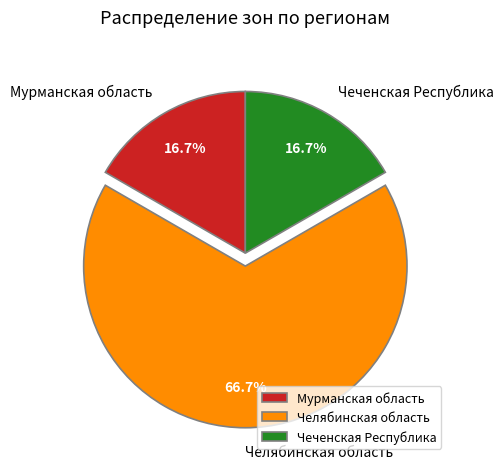

Count the number of slices in the pie.

3